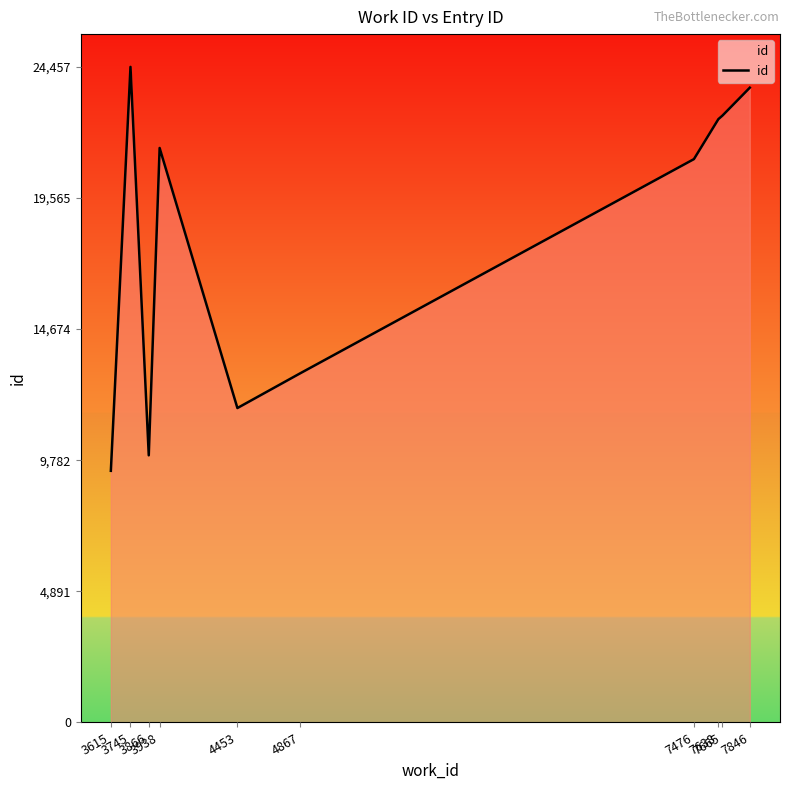

What is the greatest value displayed?

24457